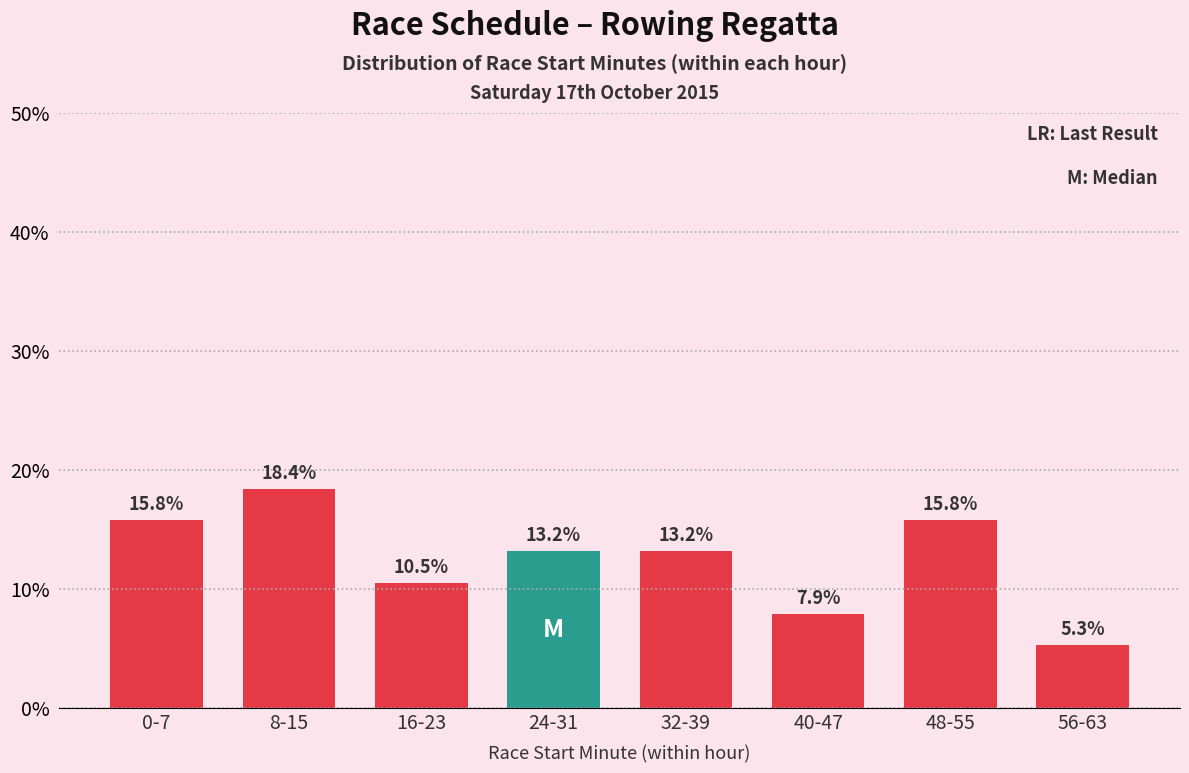

Reading left to right, extract all data points from this chart.

15.8	18.4	10.5	13.2	13.2	7.9	15.8	5.3